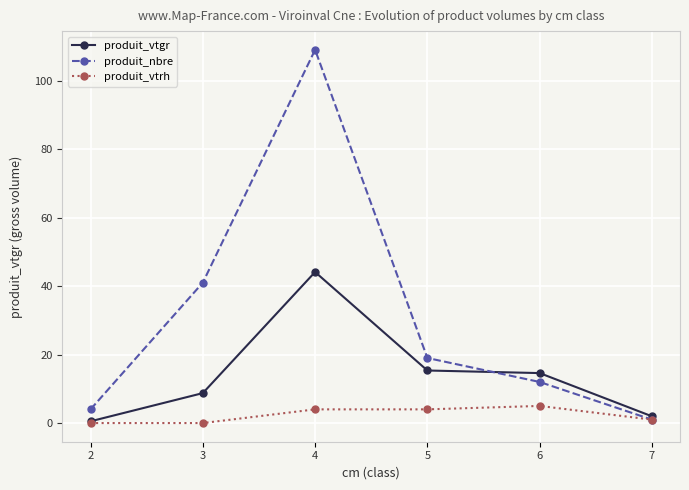

The produit_nbre series shows 41.0 at 3. True or false?

True